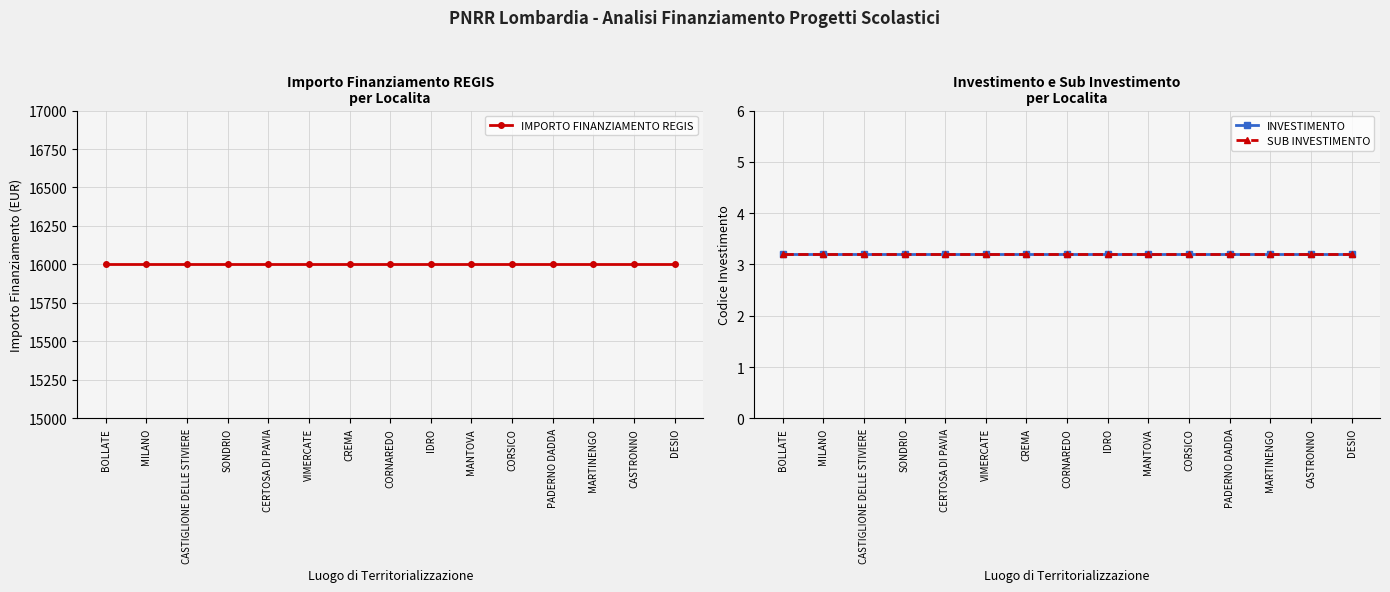

Which category has the lowest value in the INVESTIMENTO series?

BOLLATE